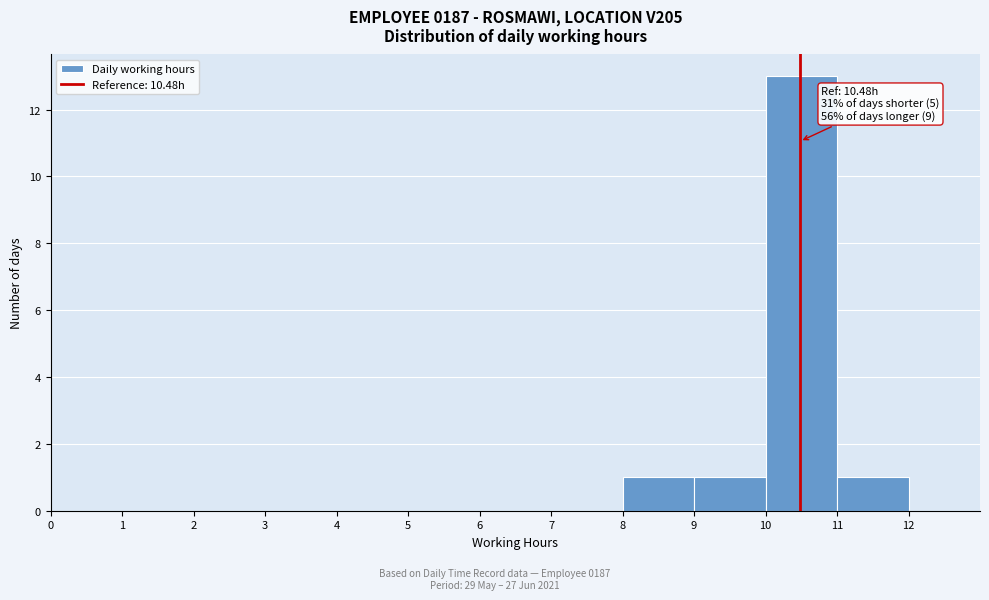

Which range on the x-axis has the tallest bar?

10 to 11